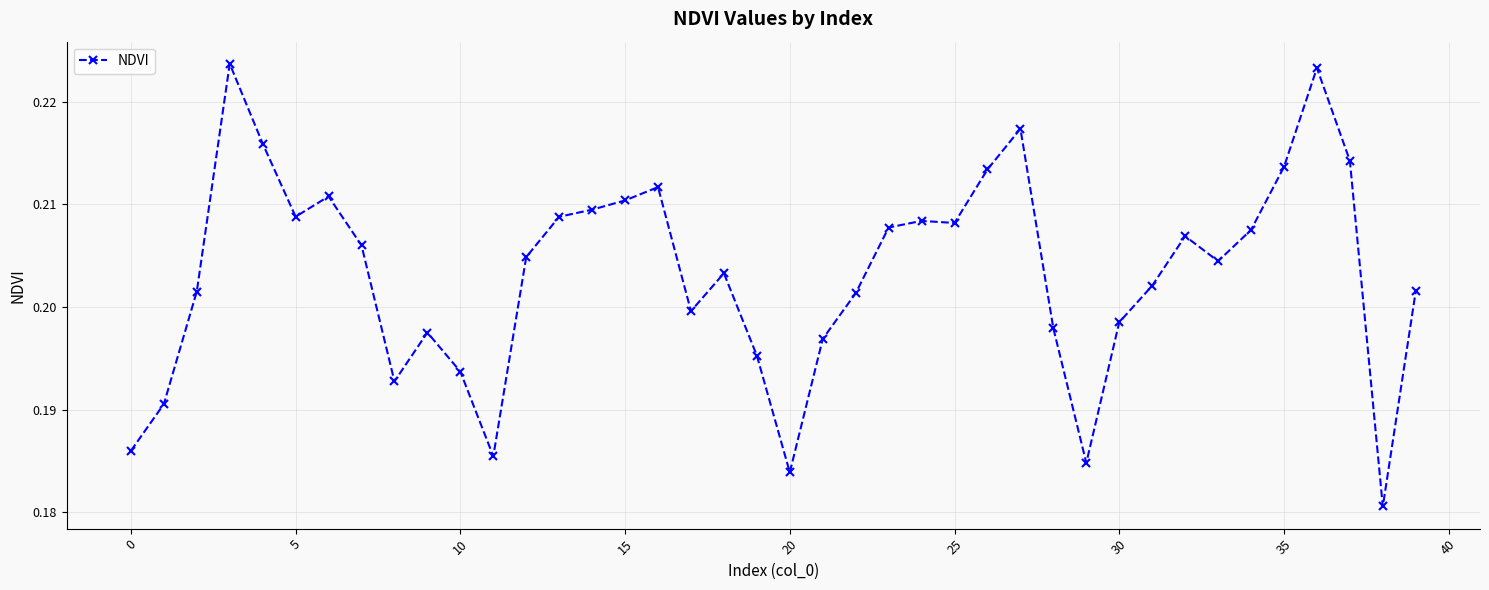

What is the sum of all values?

8.1